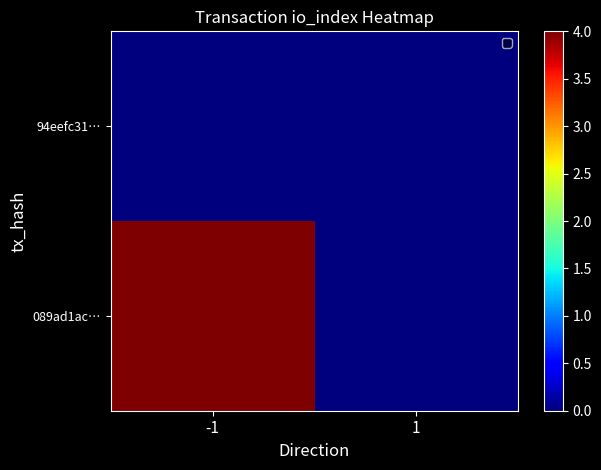

Which series has the widest spread of values?

089ad1ac…